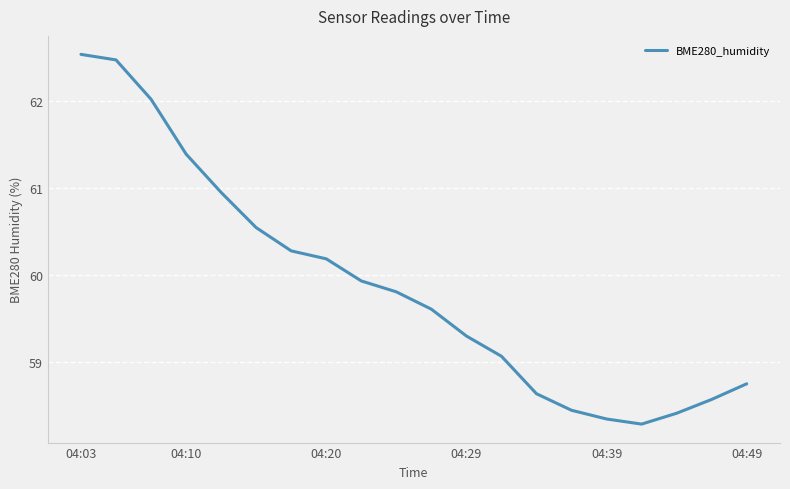

What is the difference between the maximum and minimum values?

4.3